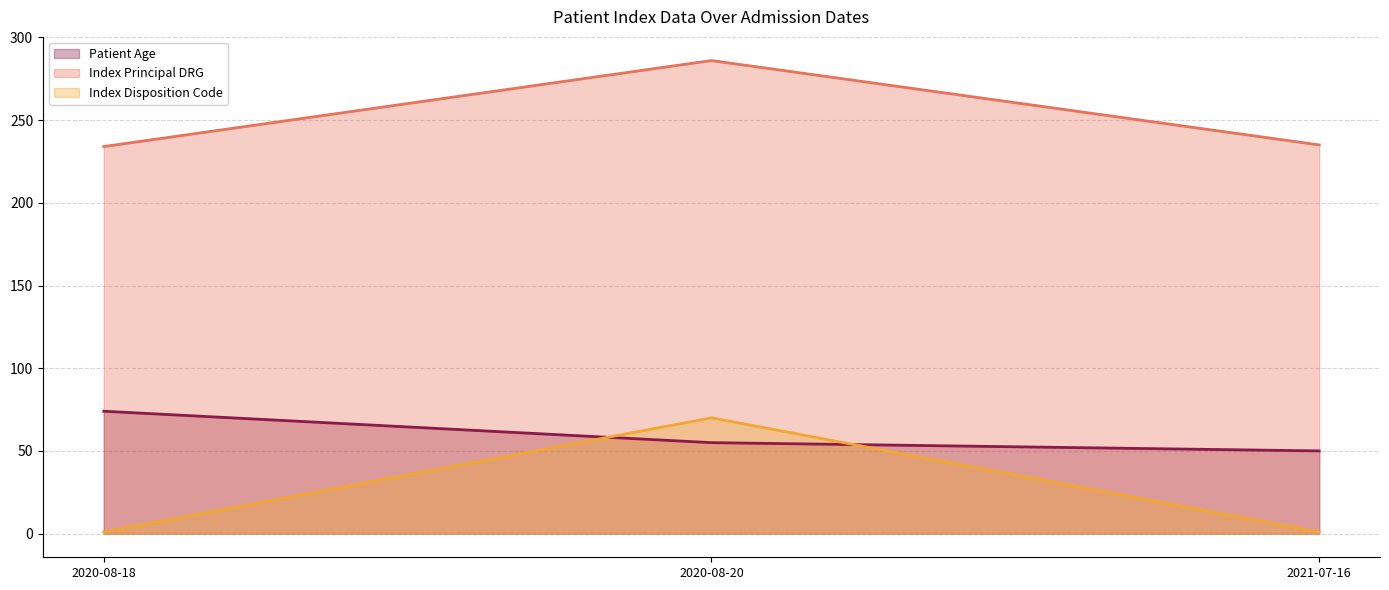

What are all the series names shown in the legend?

Patient Age (line), Index Principal DRG (line), Index Disposition Code (line)